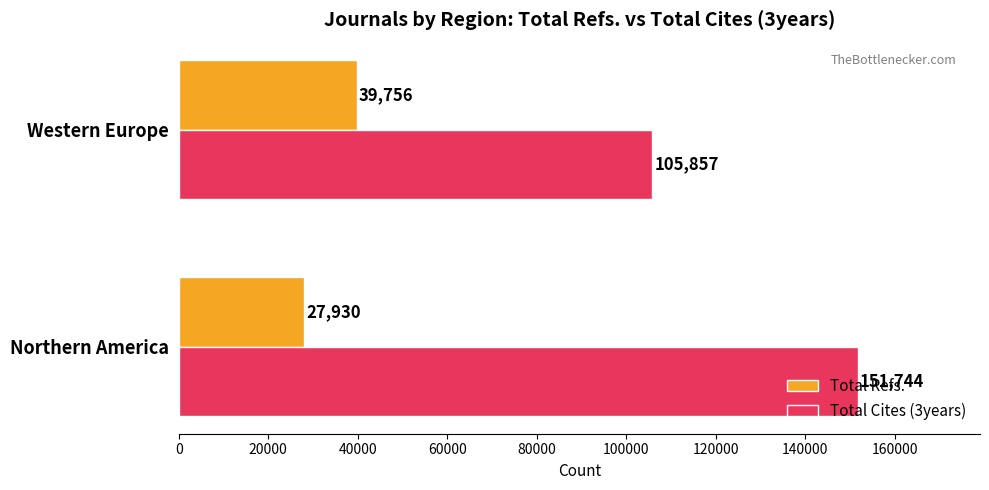

Which series has the largest range (max minus min)?

Total Cites (3years)